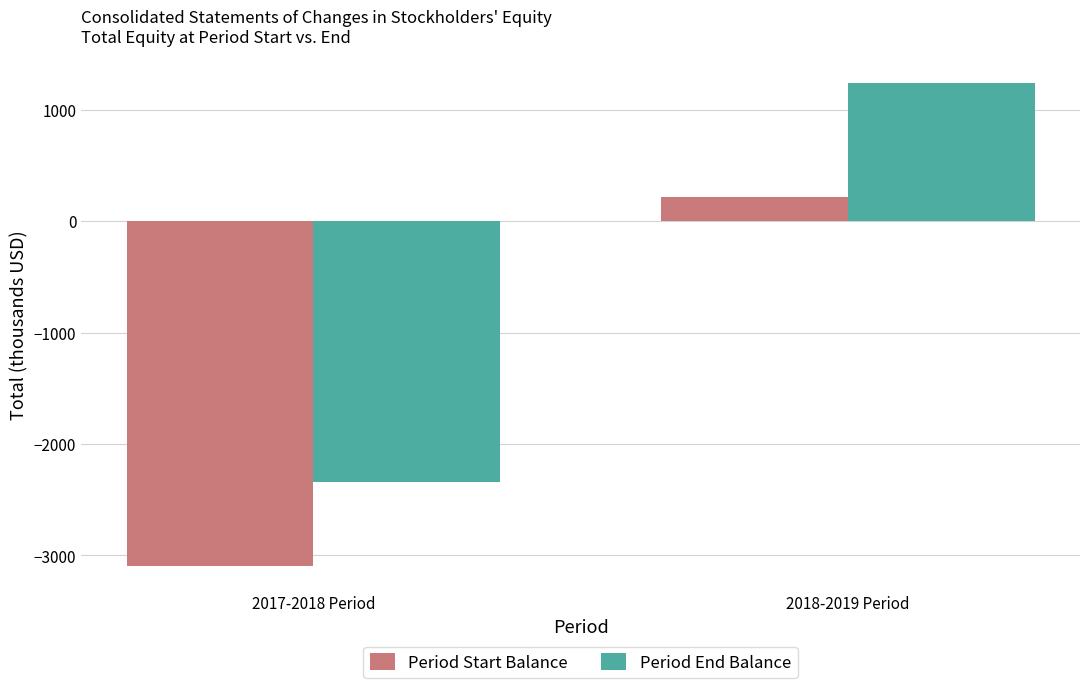

Is the value of Period Start Balance at 2017-2018 Period greater than the value of Period End Balance at 2017-2018 Period?

No